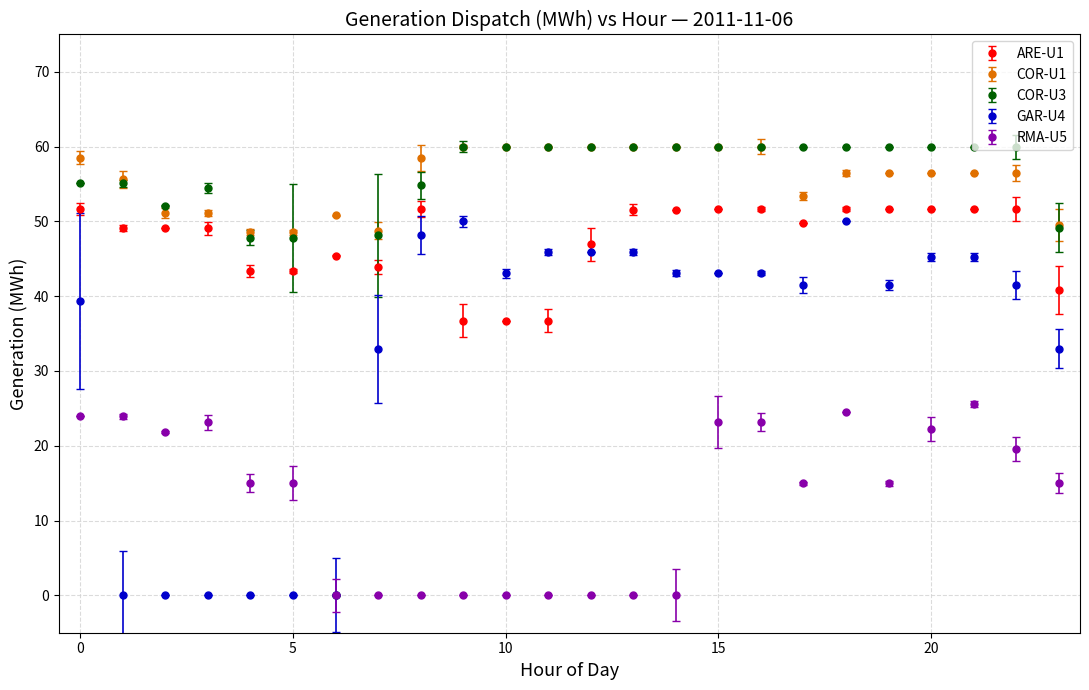

At how many categories does at least one series exceed 38?

24